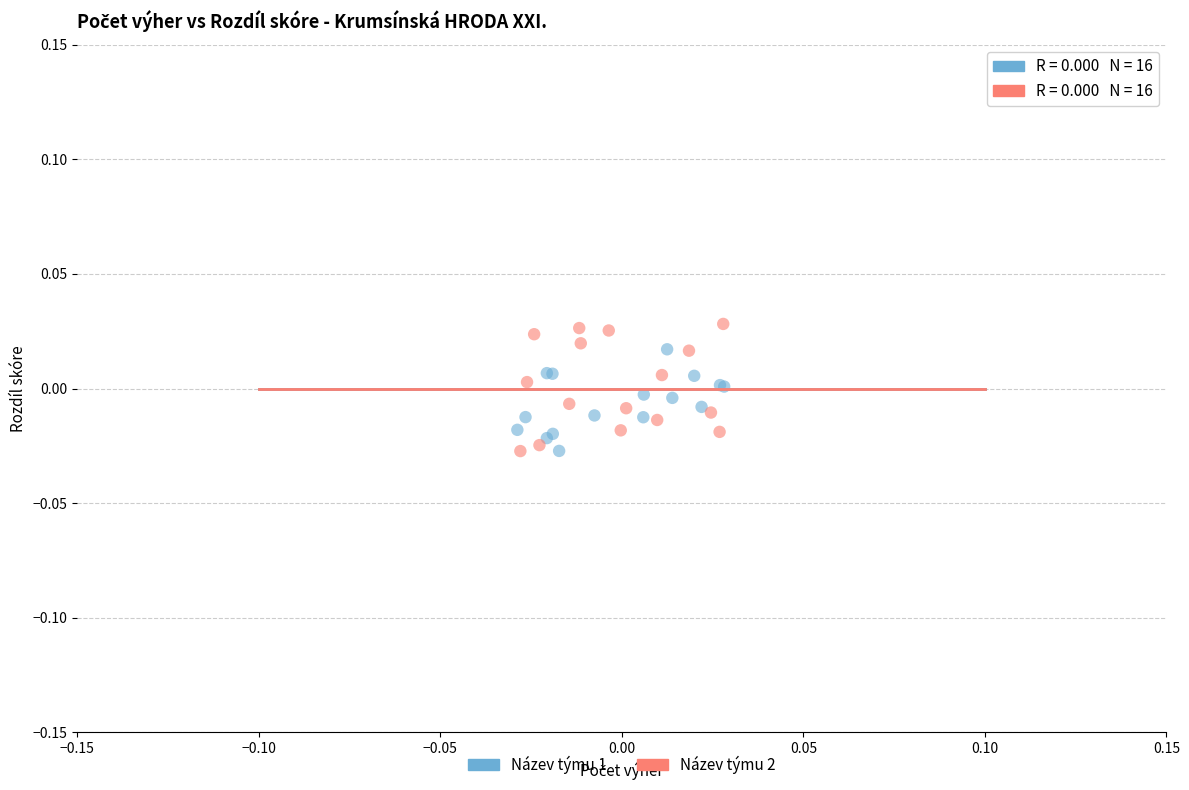

What are all the series names shown in the legend?

Název týmu 1, Název týmu 2